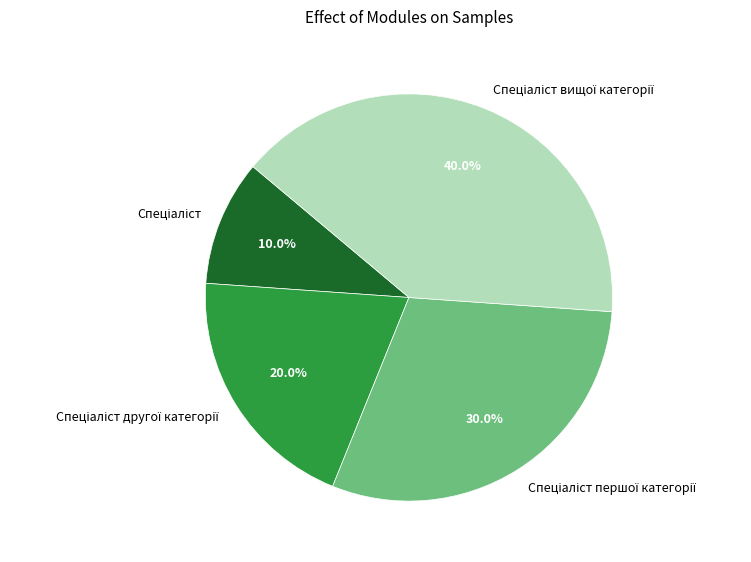

Does any single category account for the majority?

No